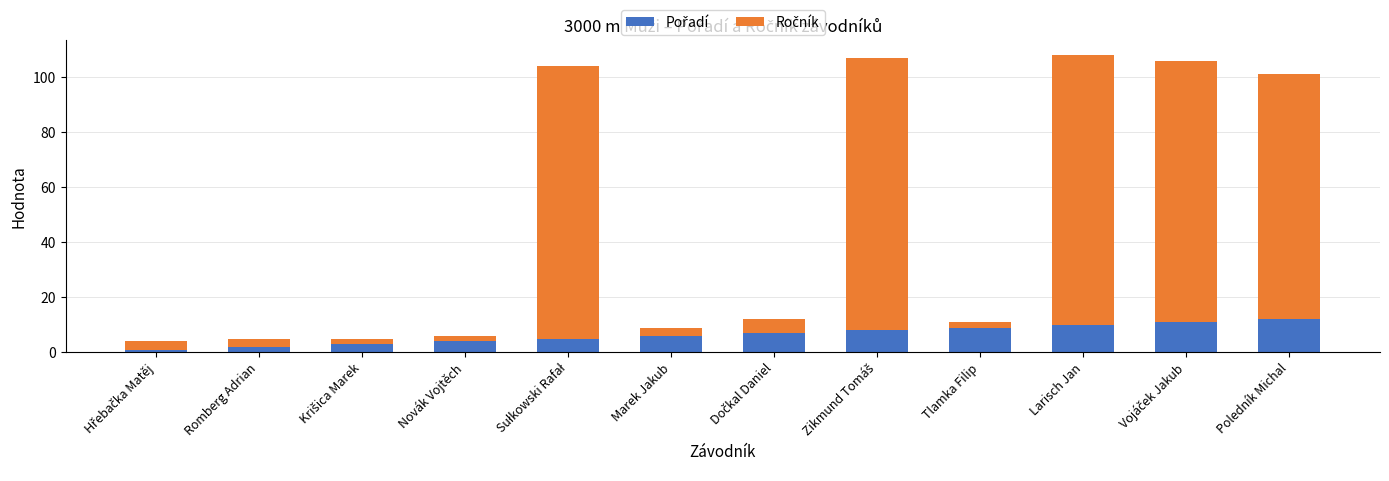

Are the bars horizontal?

No